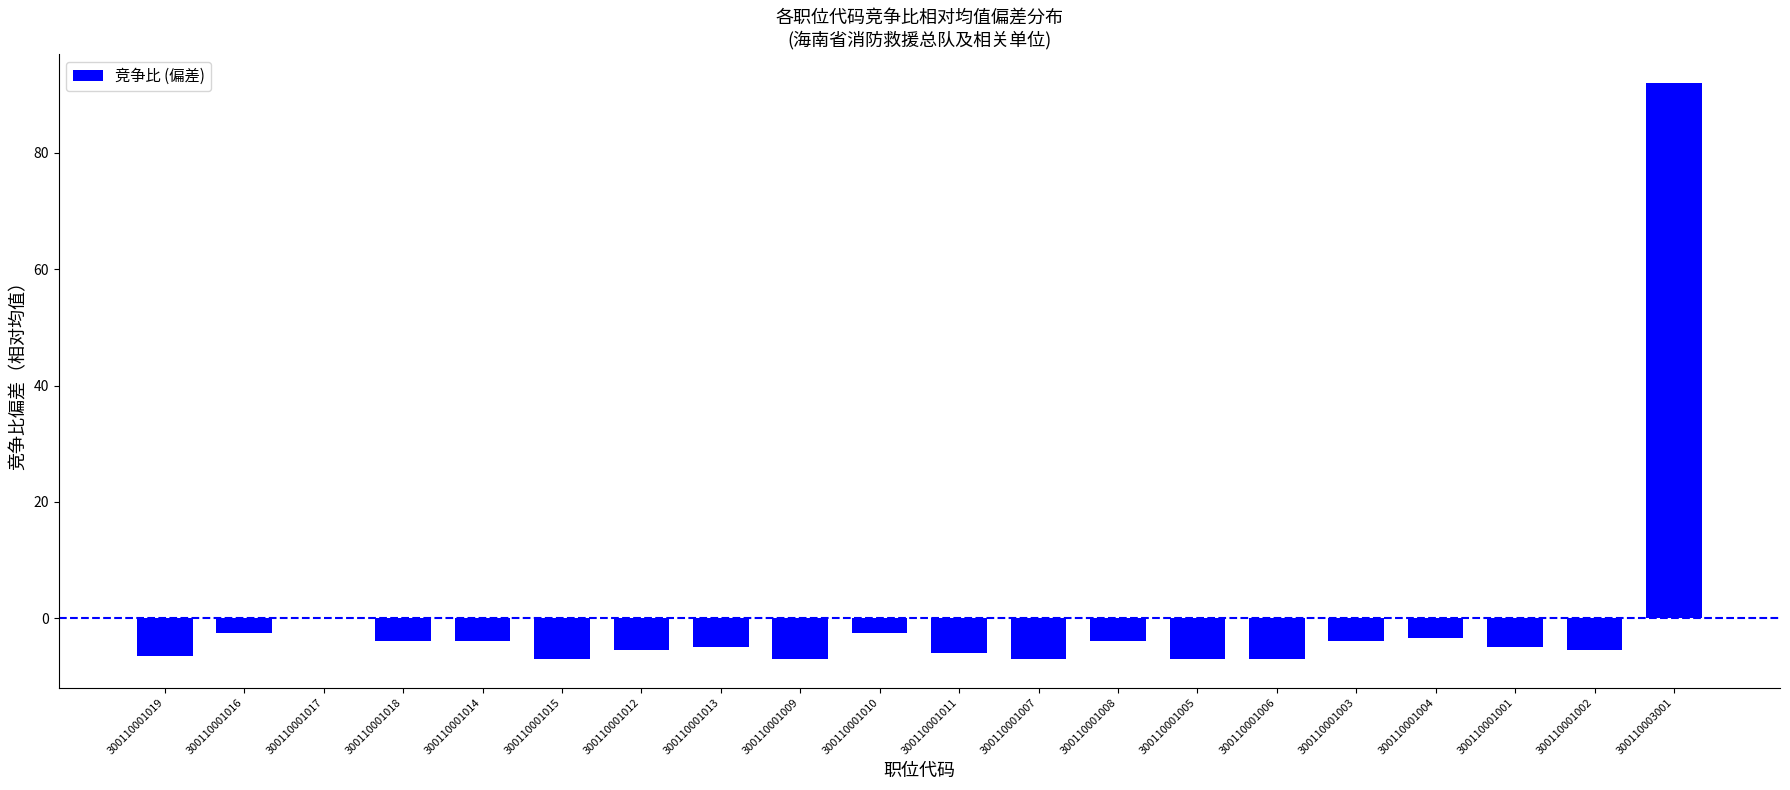

How many distinct data groups are displayed?

1